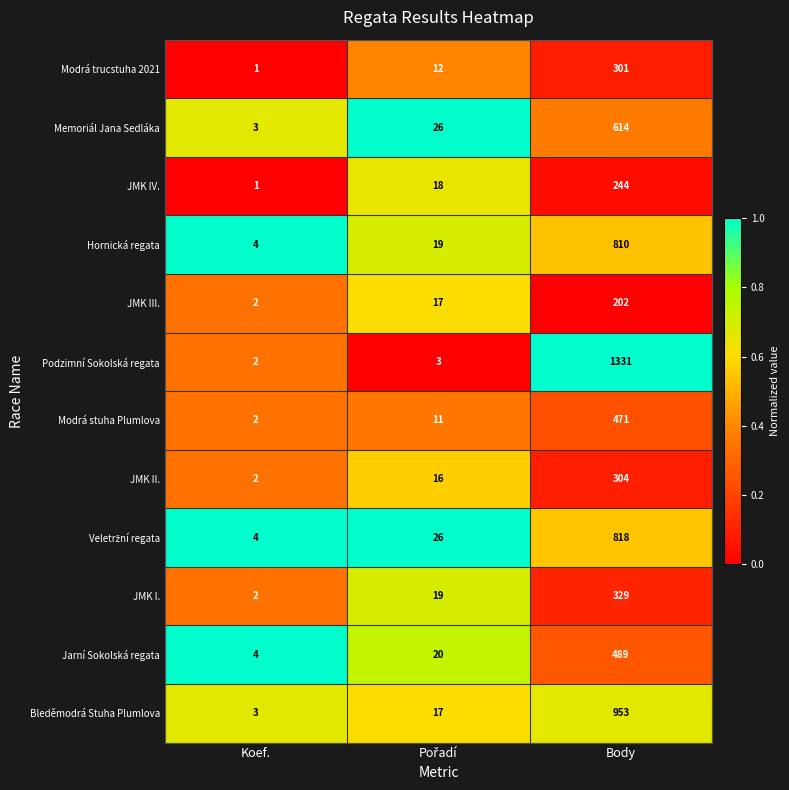

Which series has the largest range (max minus min)?

Podzimní Sokolská regata